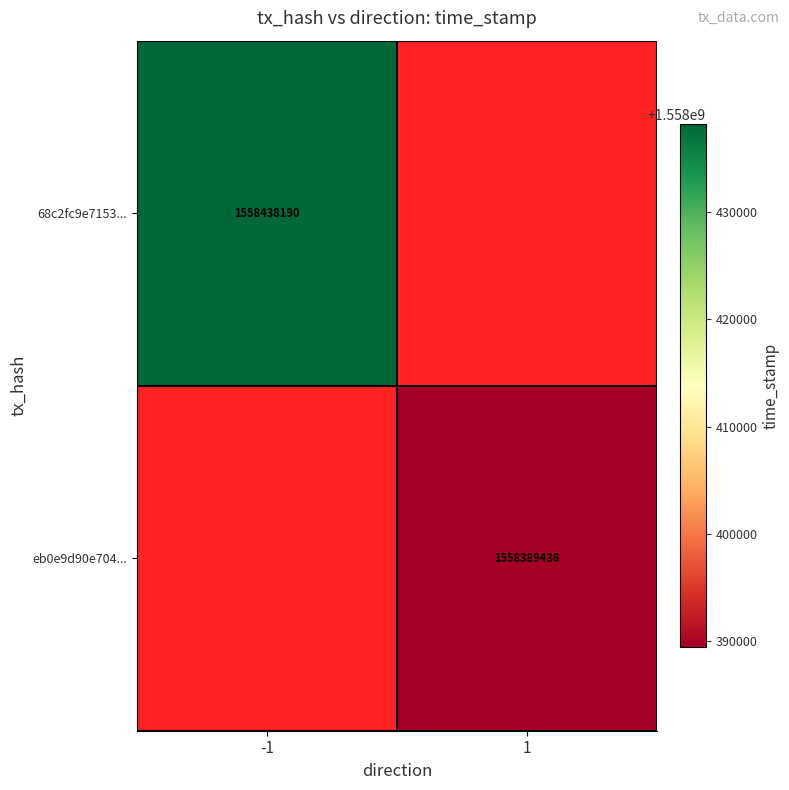

True or false: 68c2fc9e7153... has a value of 2114586717 at -1.

False